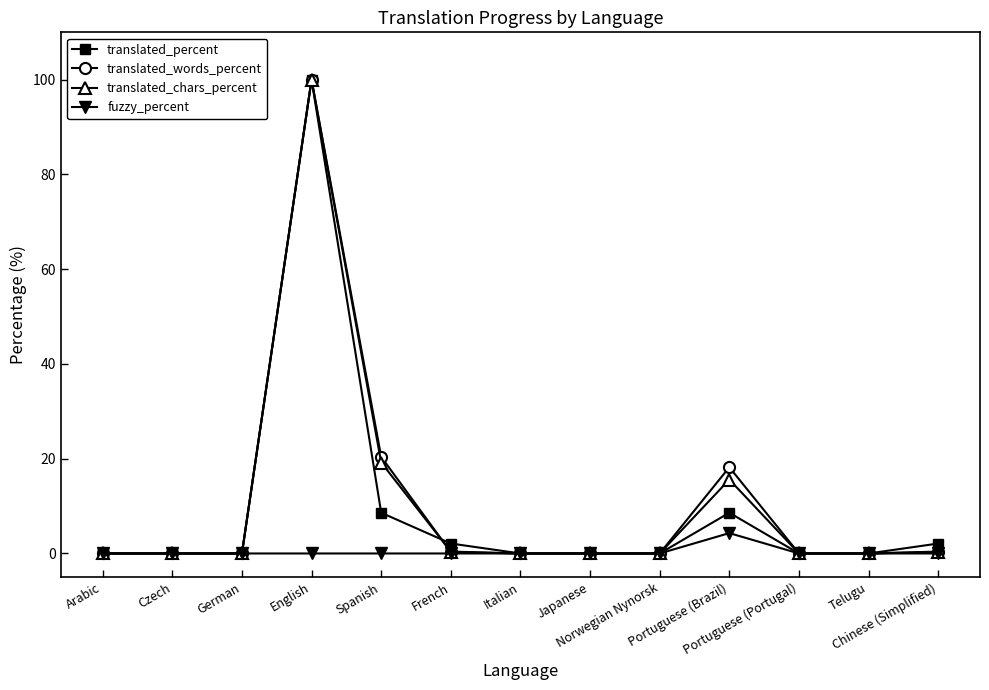

Is this an area chart (filled region under the line)?

No